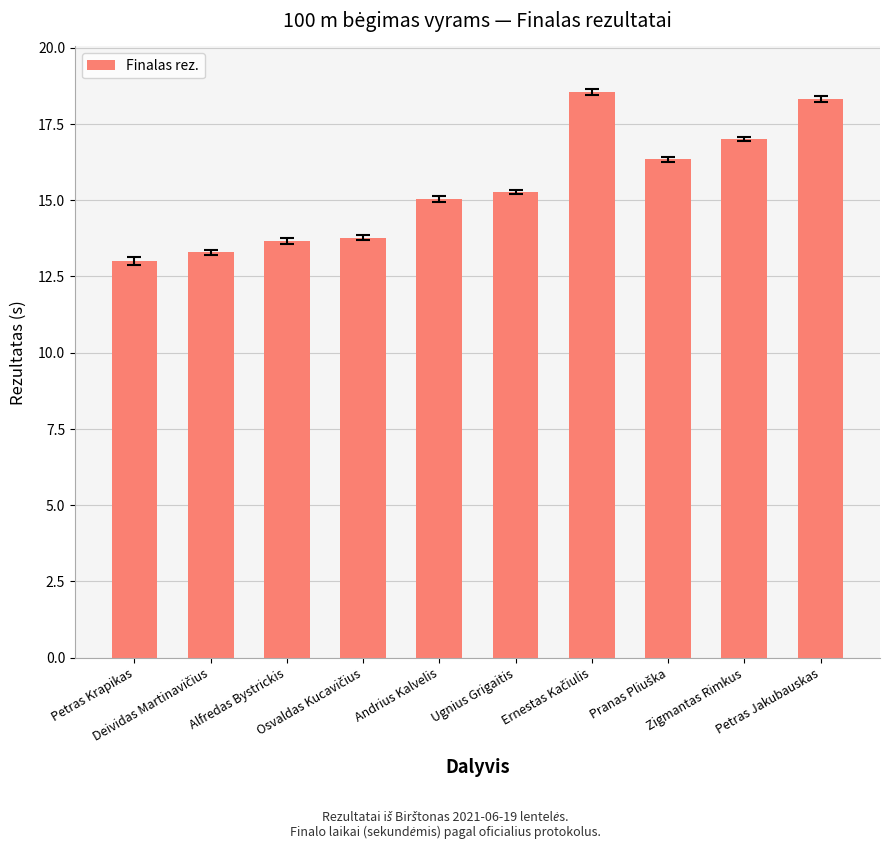

What is the minimum value shown in the chart?

13.0